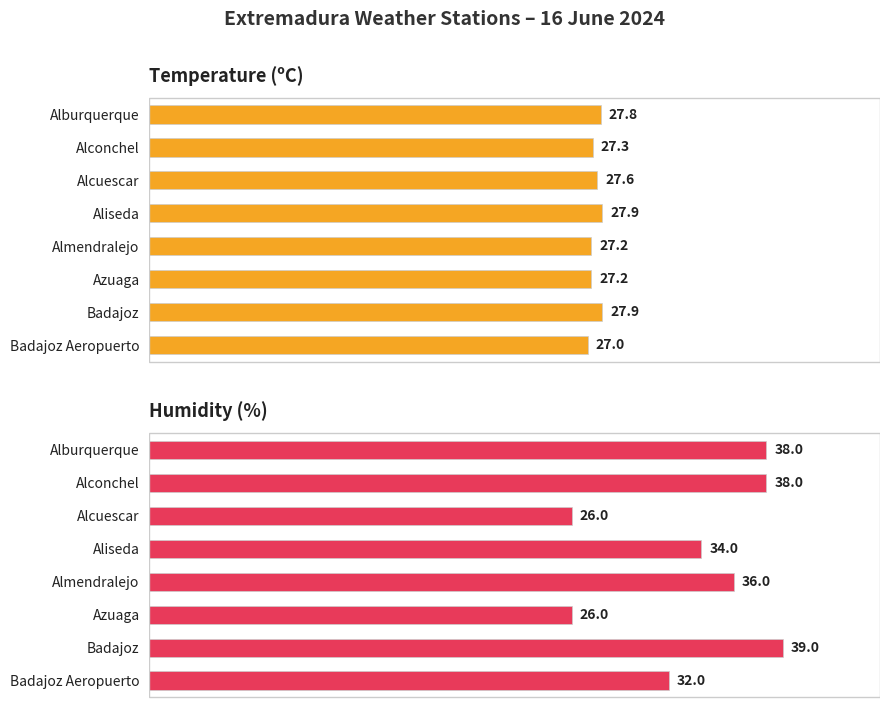

Reading left to right, transcribe all the data shown in this chart.

Temperature (ºC): 0=27.8	5=27.3	10=27.6	15=27.9	20=27.2	25=27.2	30=27.9	35=27.0
Humidity (%): 0=38.0	5=38.0	10=26.0	15=34.0	20=36.0	25=26.0	30=39.0	35=32.0